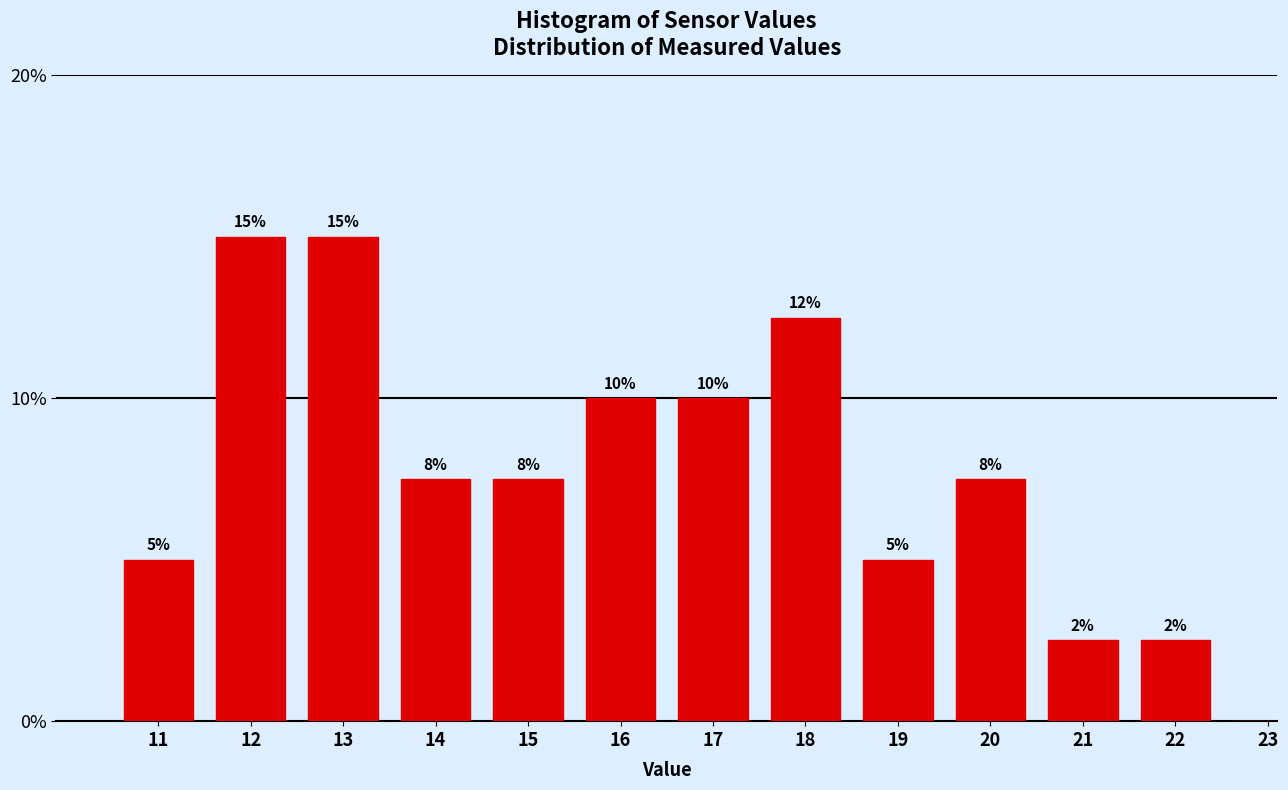

What is the sum of all values?

100.0